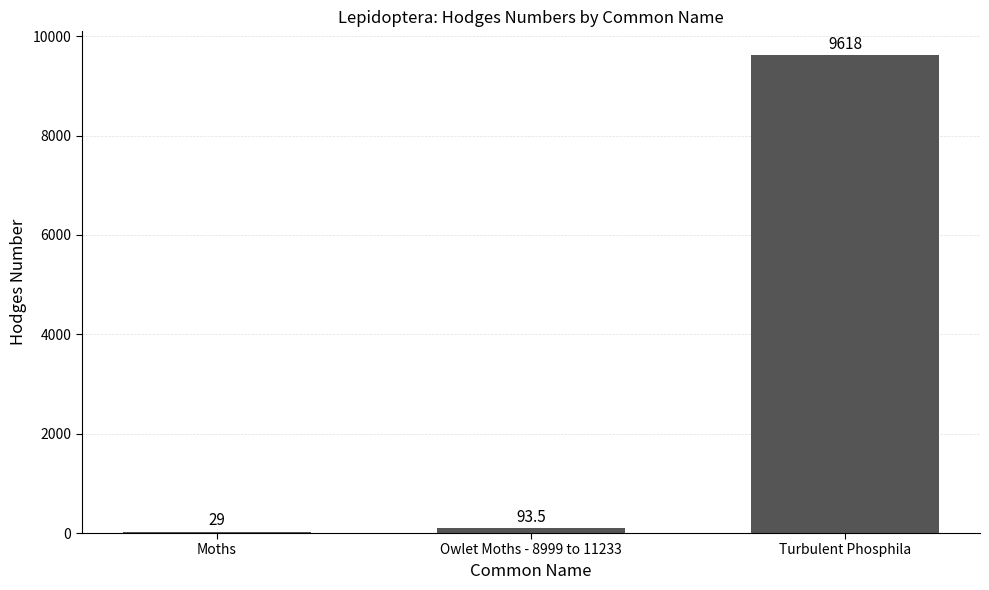

Where is the data nearest to the value 4823?

Owlet Moths - 8999 to 11233